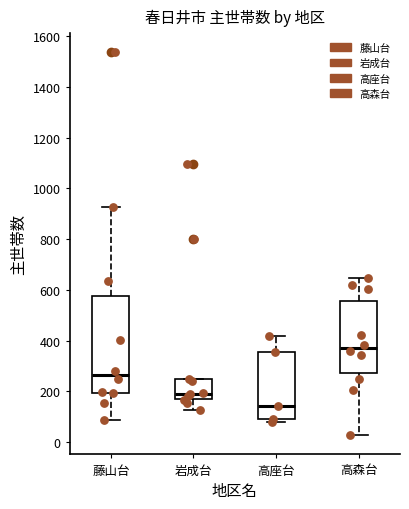

Where does the median line of the box for 藤山台 sit on the y-axis? The values are not printed on the chart, so give them approximately, as read against the axis.

260